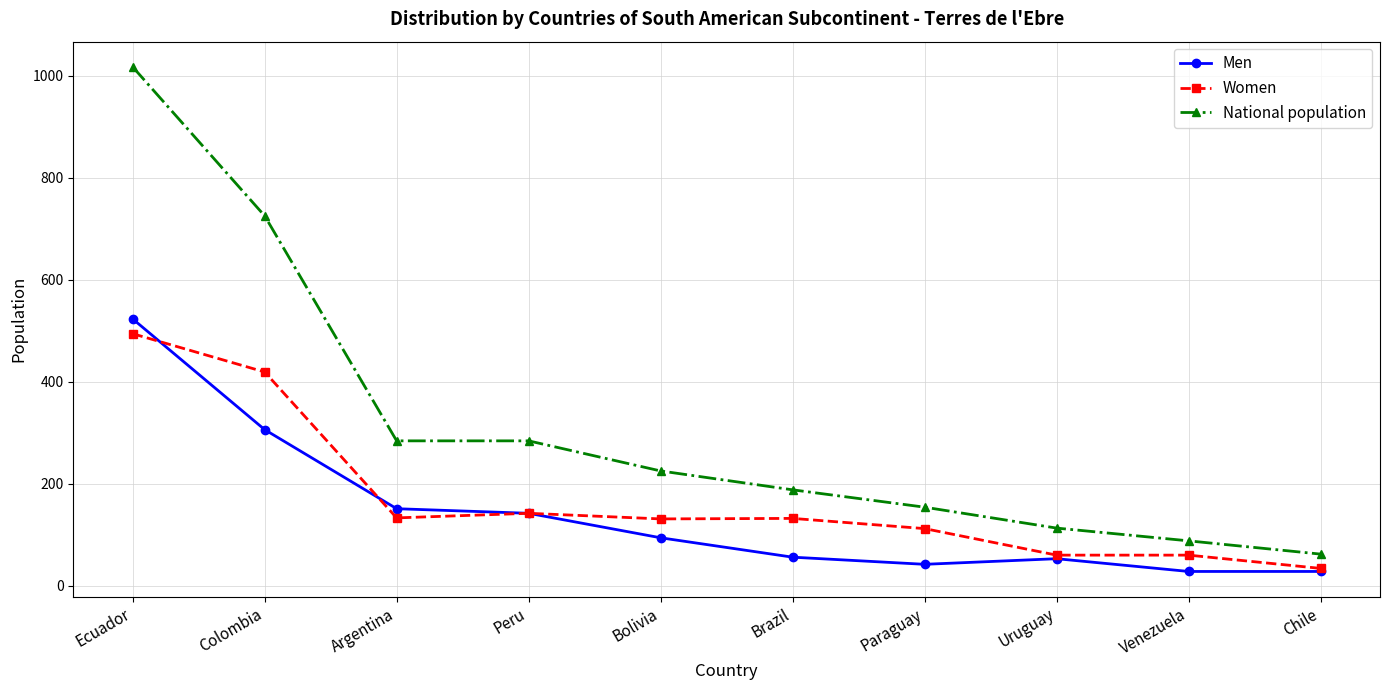

True or false: National population and Men intersect in this chart.

False